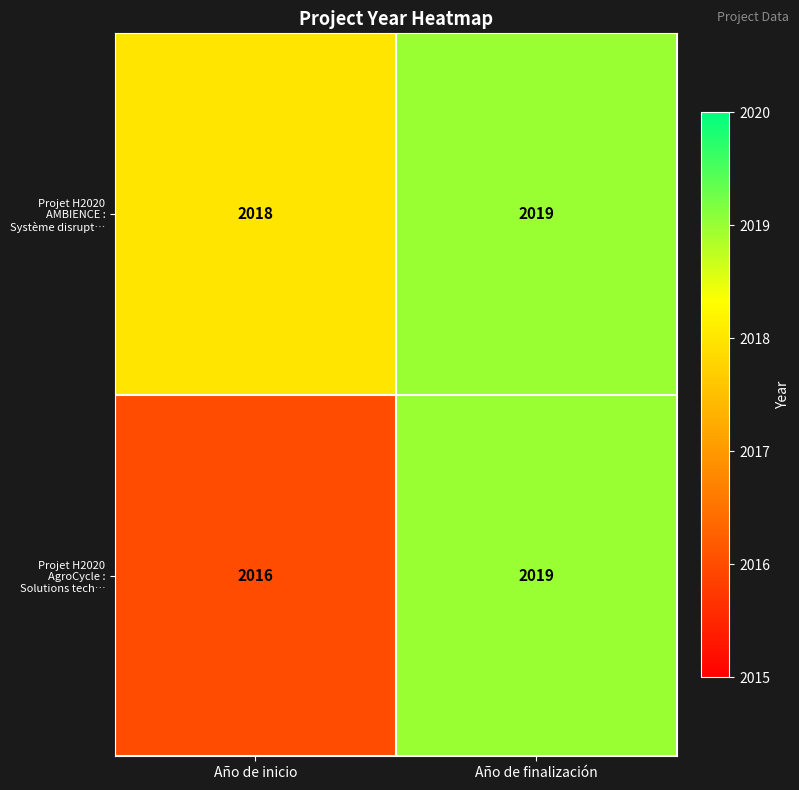

Read the Projet H2020 AgroCycle : Solutions tech… value at Año de inicio.

2016